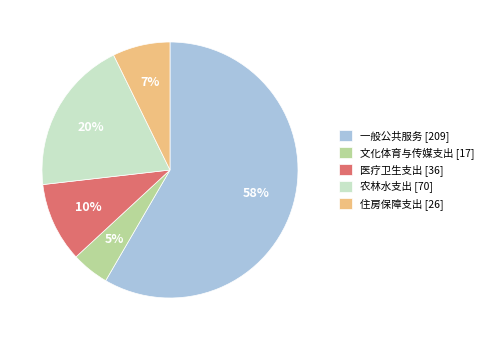

What percentage is the 住房保障支出 slice, to the nearest percent?

7%